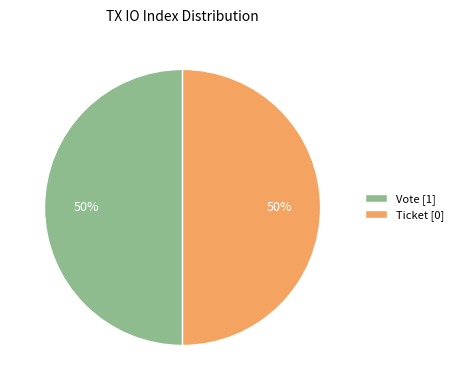

To the nearest percent, what is the difference between the largest and smallest slice percentages?

0%